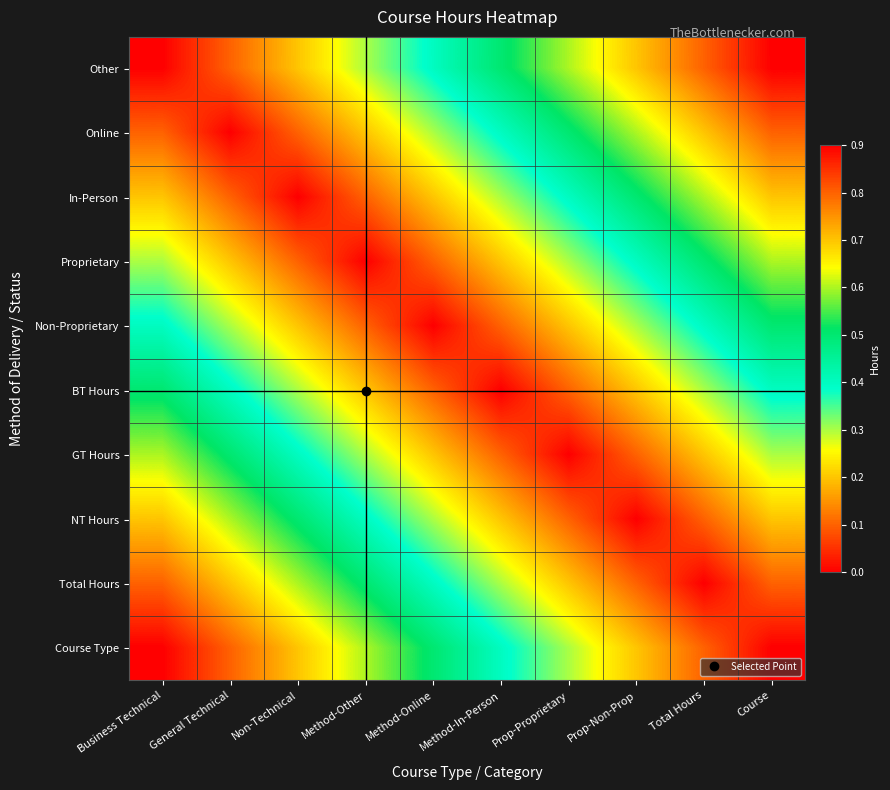

Which series has the widest spread of values?

Other